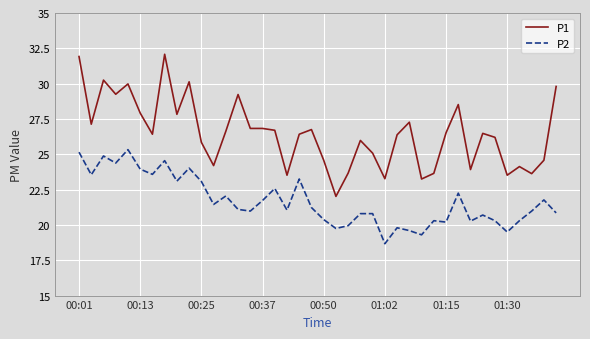

What is the maximum value shown in the chart?

32.1